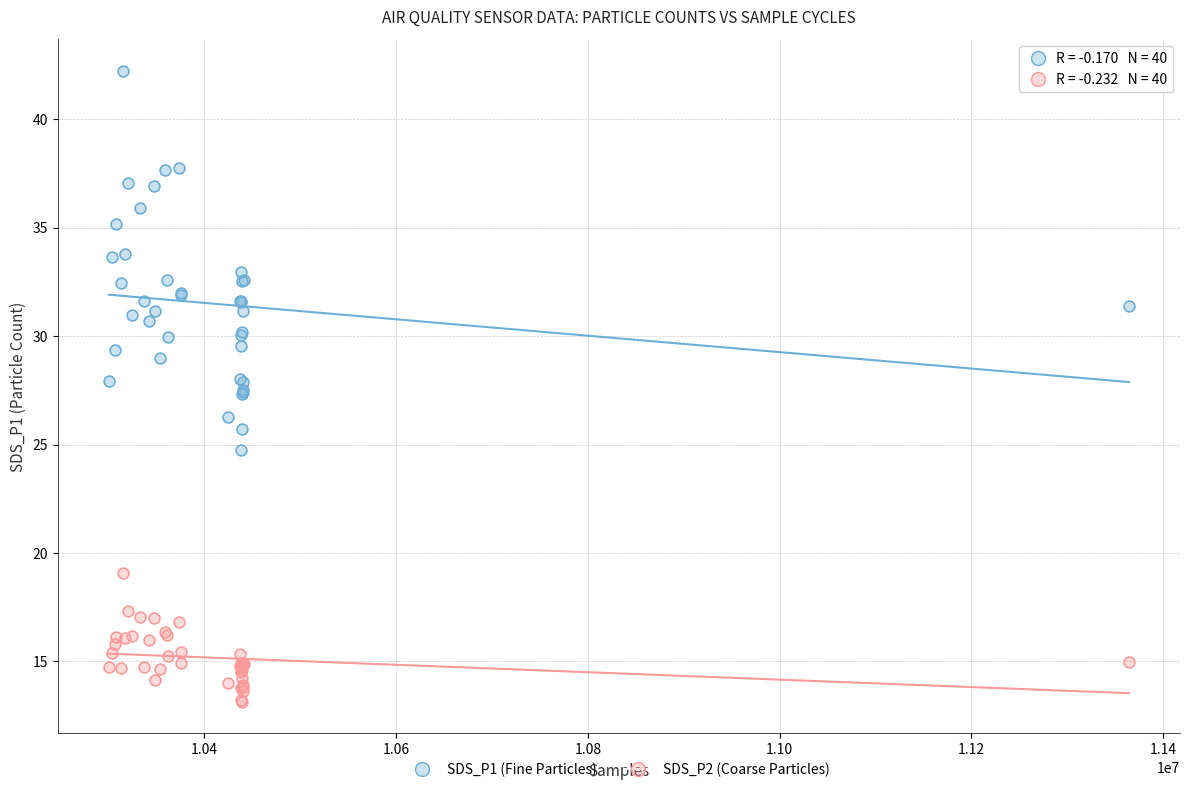

Which series reaches the minimum Y coordinate?

SDS_P2 (Coarse Particles)